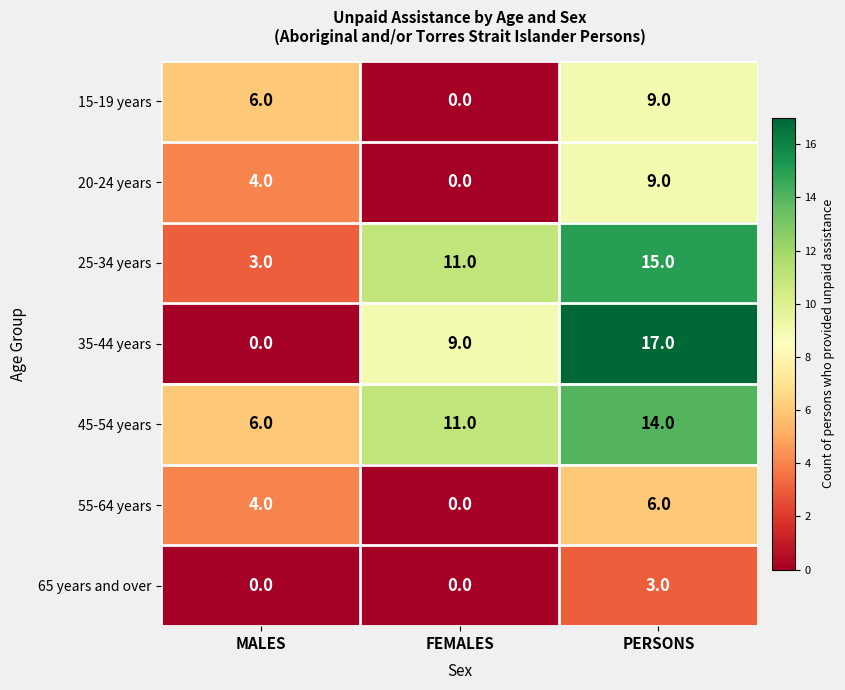

The 20-24 years series shows 0 at FEMALES. True or false?

True